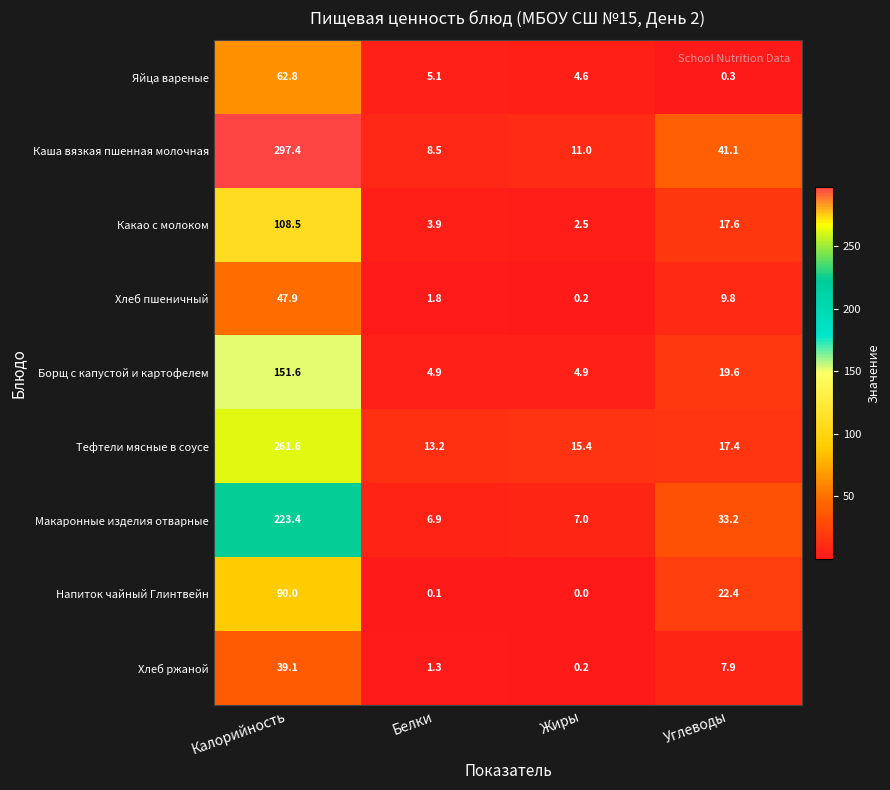

What is the difference between the highest and lowest values at Белки?

13.1